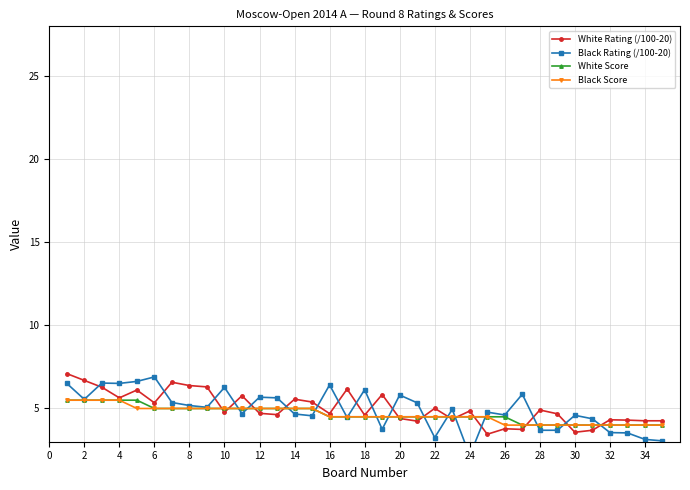

Which series has the widest spread of values?

Black Rating (/100-20)